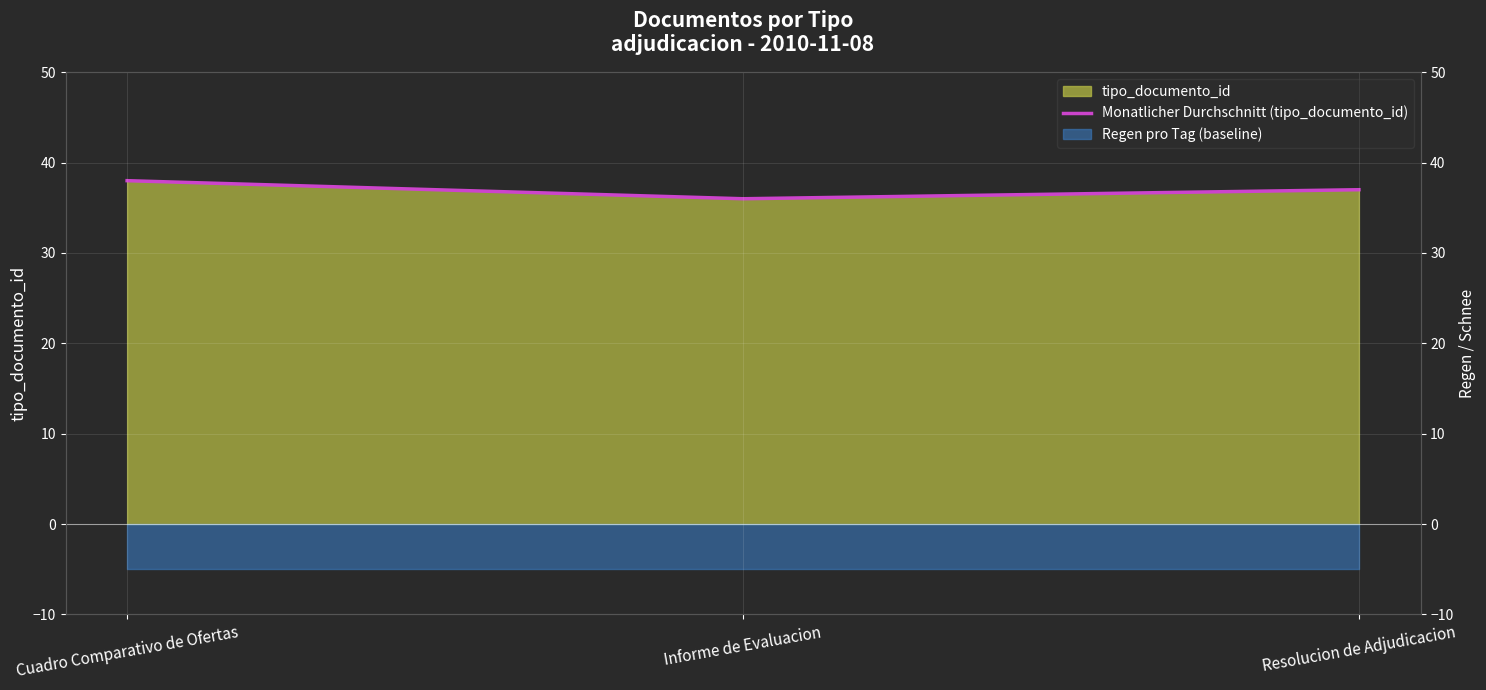

What is the difference between the maximum and second lowest values?

1